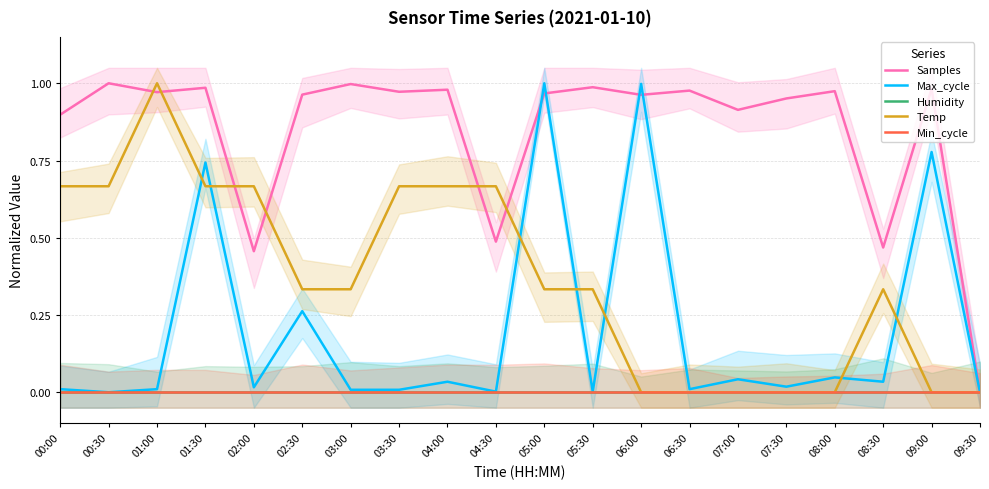

Rank the series by their maximum value, from highest to lowest.

Samples, Max_cycle, Temp, Humidity, Min_cycle